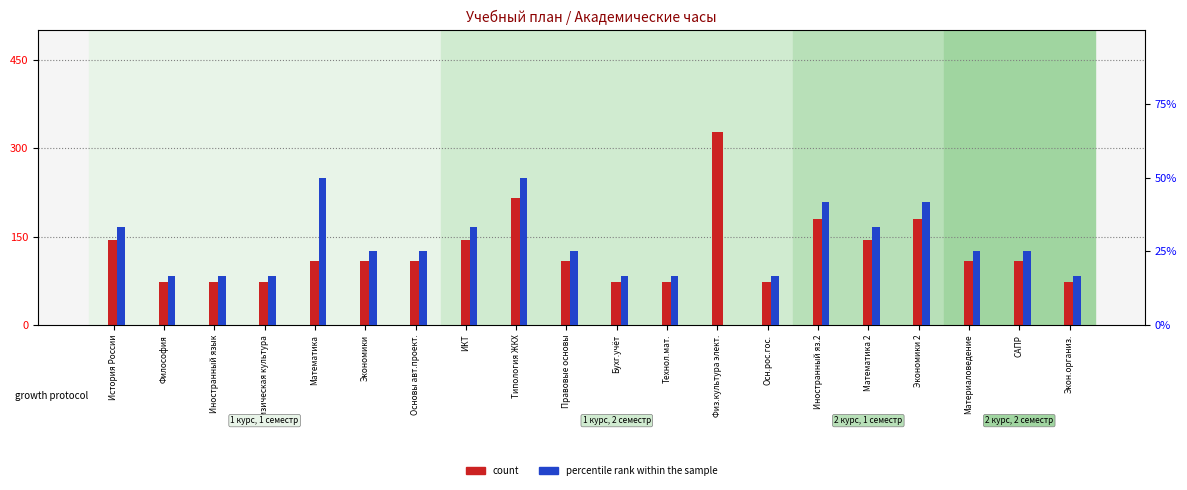

What is the label of the 17th bar from the left?

Экономики 2